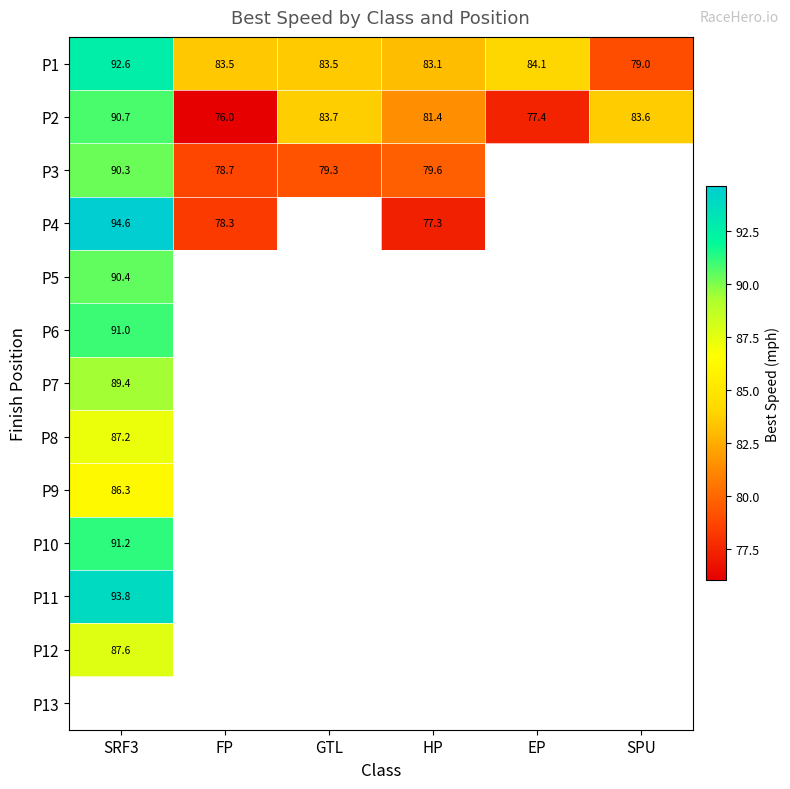

Is it true that P2 equals 42.3 at SPU?

False